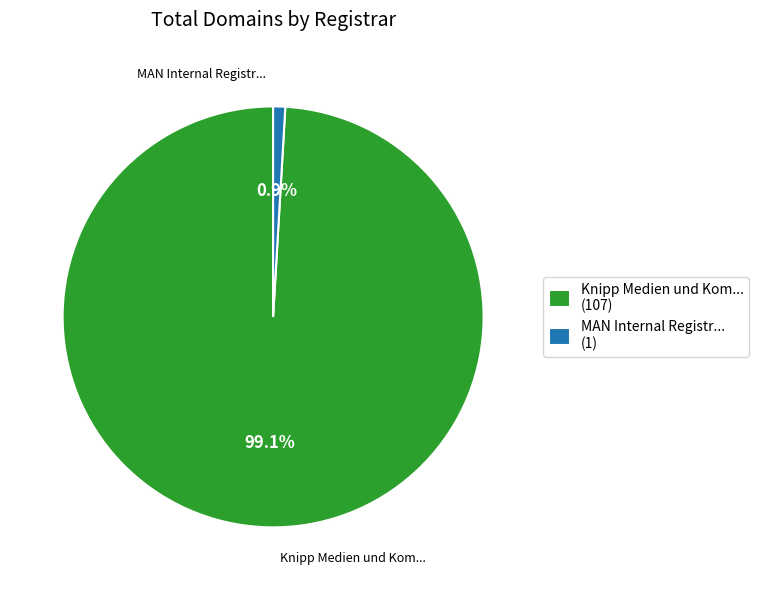

How much of the chart is everything except Knipp Medien und Kom... (107)?

0.9%